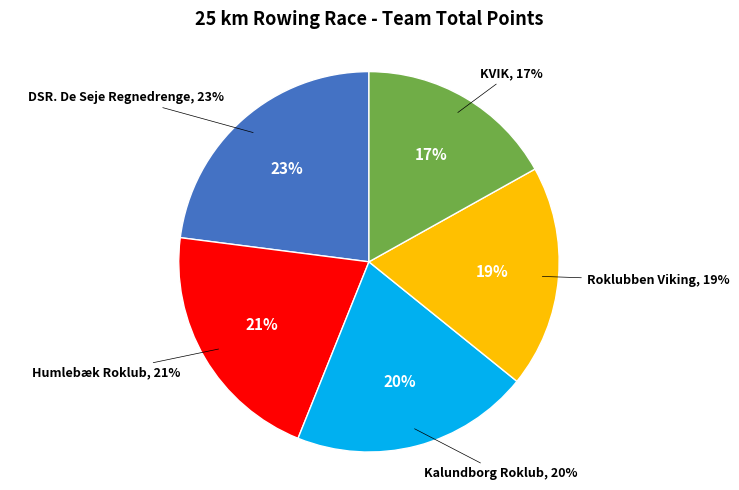

True or false: DSR. De Seje Regnedrenge accounts for 35% of the total.

False